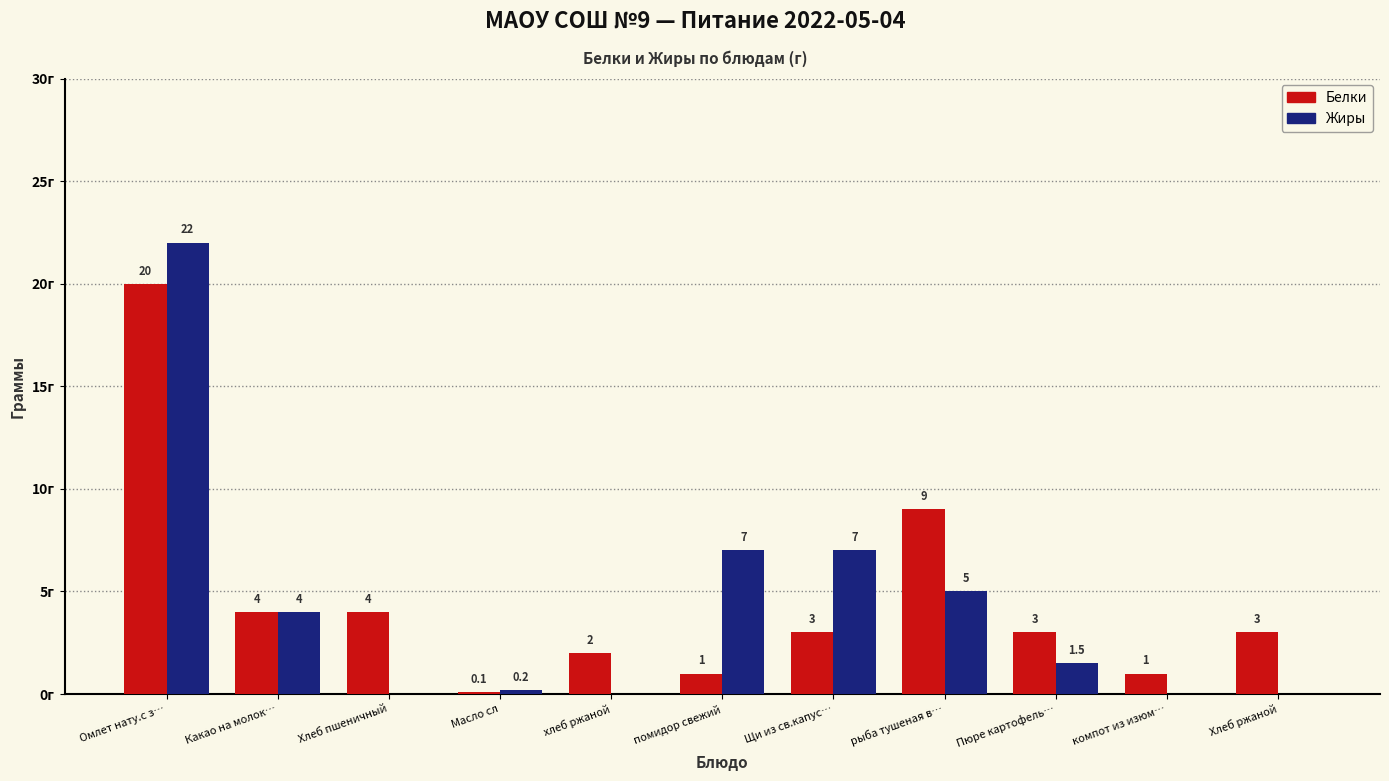

What are all the series names shown in the legend?

Белки, Жиры